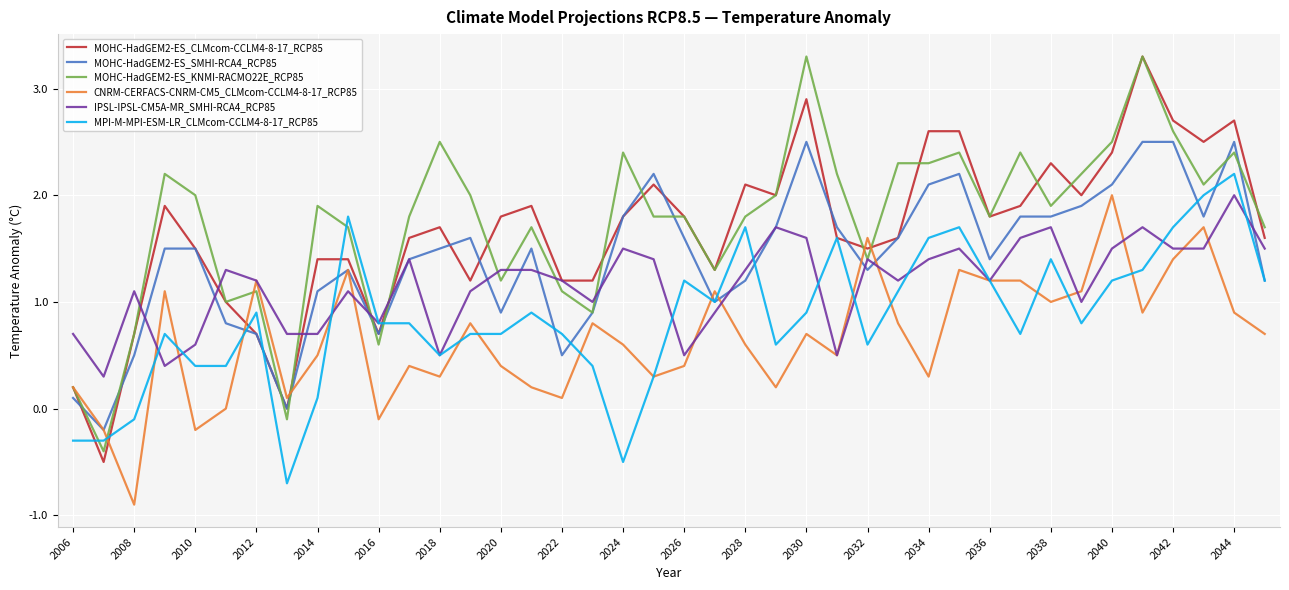

What is the smallest value displayed?

-0.9